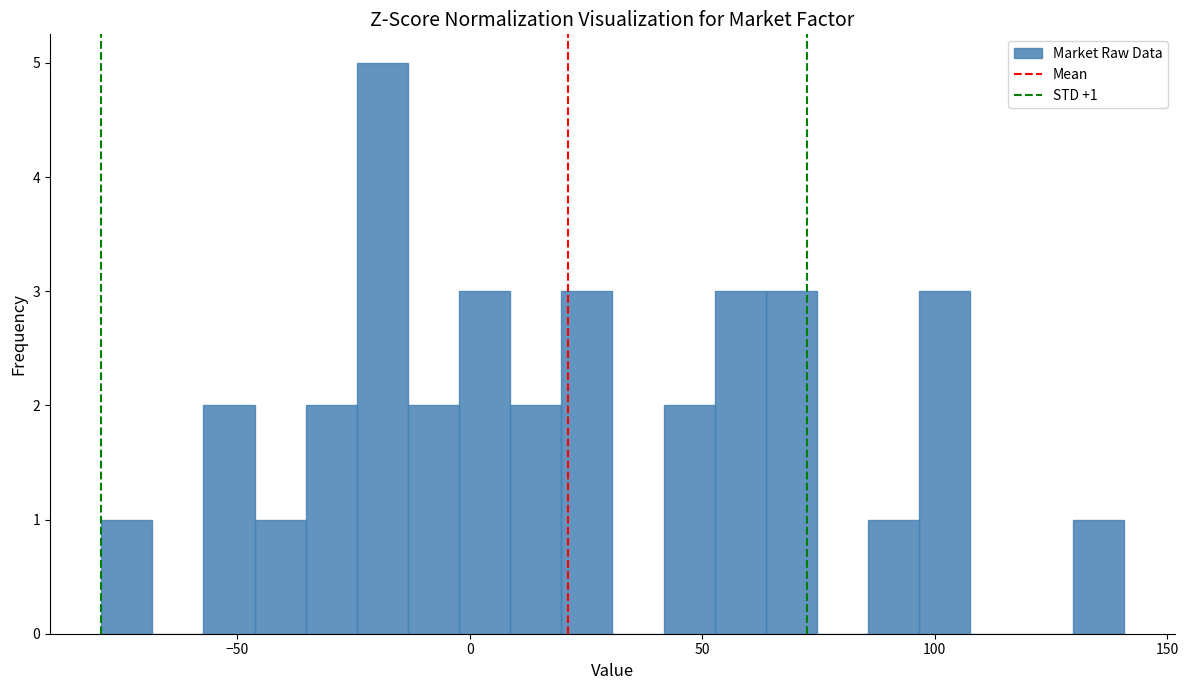

Around what value on the x-axis is the tallest bar? Give the approximate position of its centre, as read against the axis.

-20